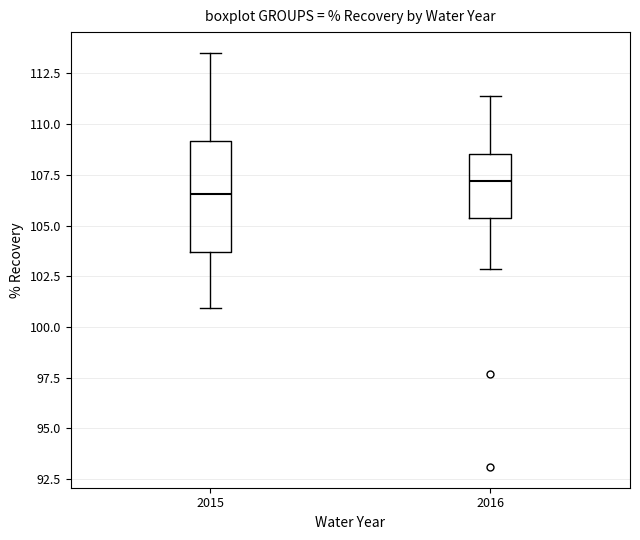

Where does the lower whisker of the box at x = 2015 end on the y-axis? The values are not printed on the chart, so give them approximately, as read against the axis.

101.0